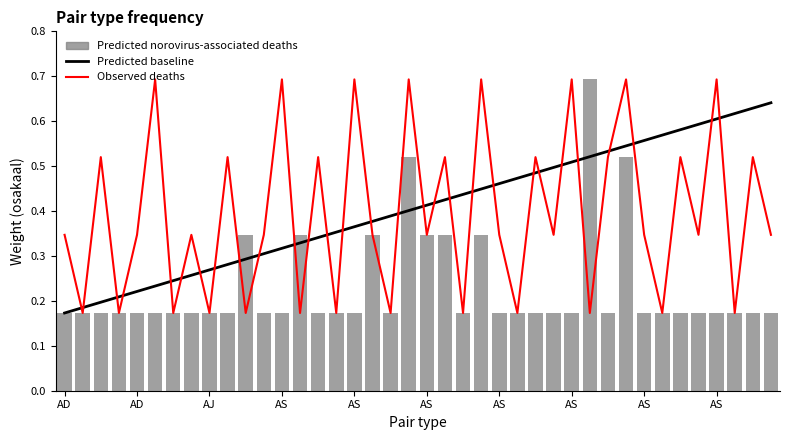

Count the Observed deaths values in the range 0 to 1.

40